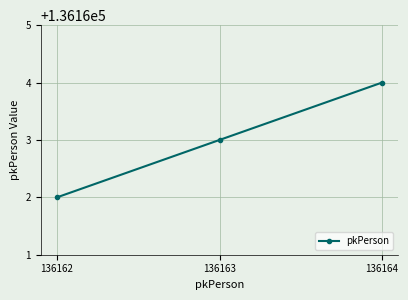

What is the change in value from 136162 to 136164?

+2